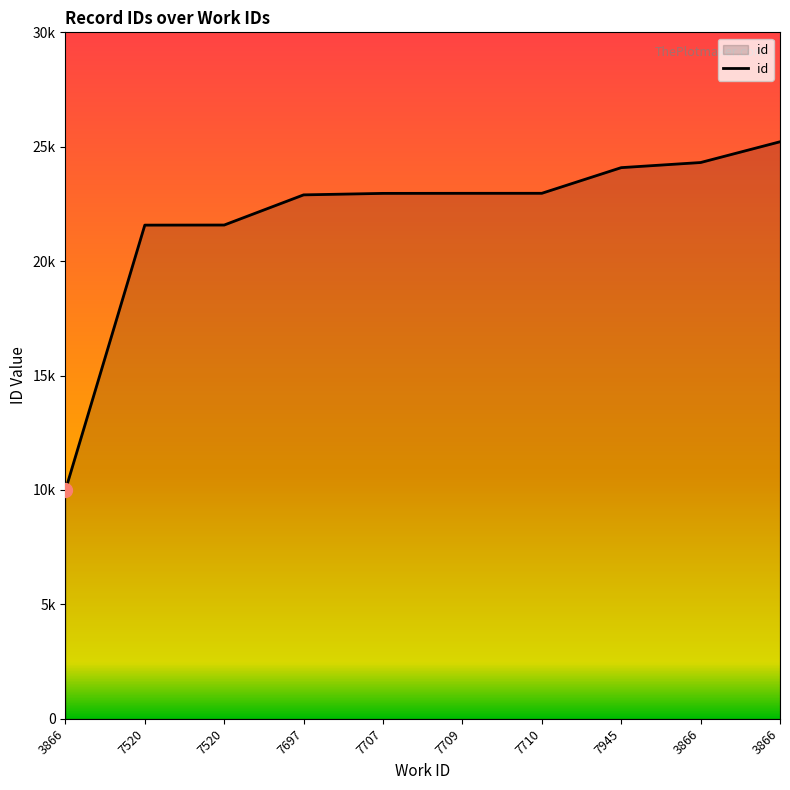

At which label does the data first exceed 22964?

7710